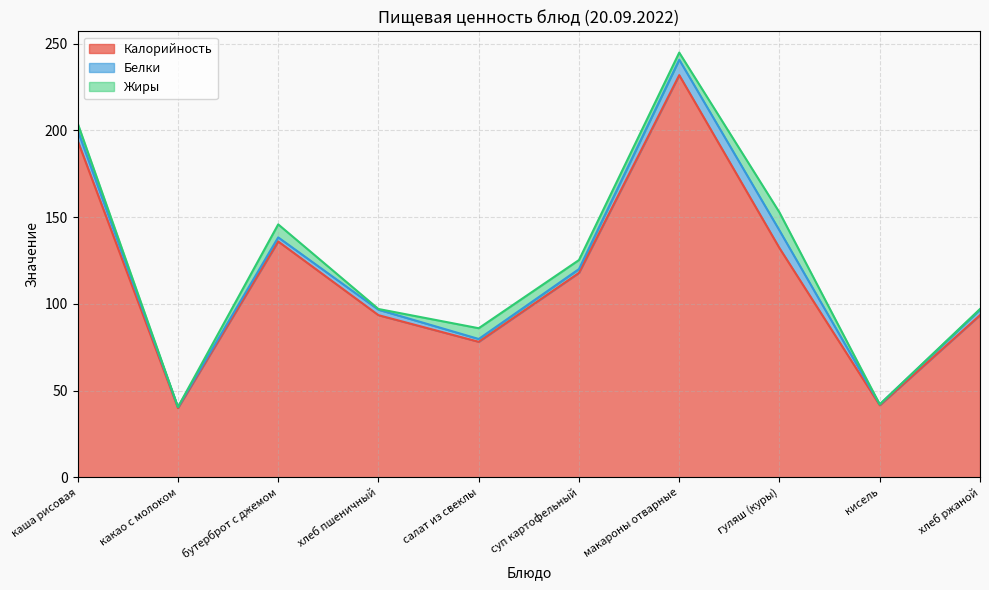

At which label is Жиры closest to 5?

суп картофельный